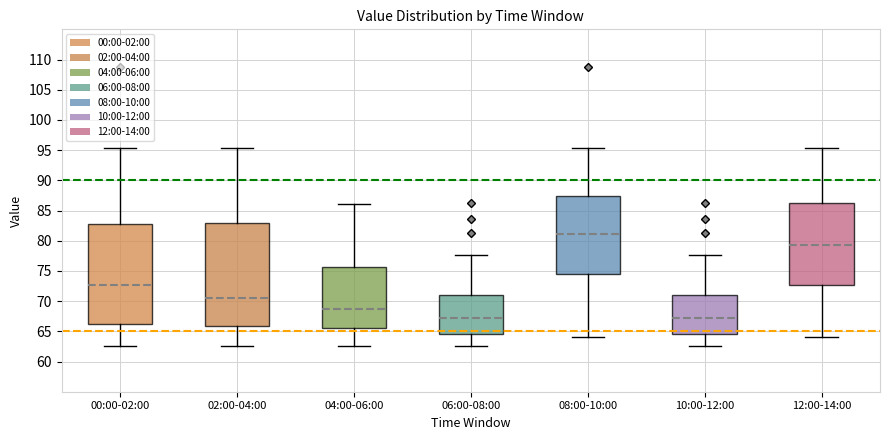

Where does the upper whisker of the box for 12:00-14:00 end on the y-axis? The values are not printed on the chart, so give them approximately, as read against the axis.

95.5